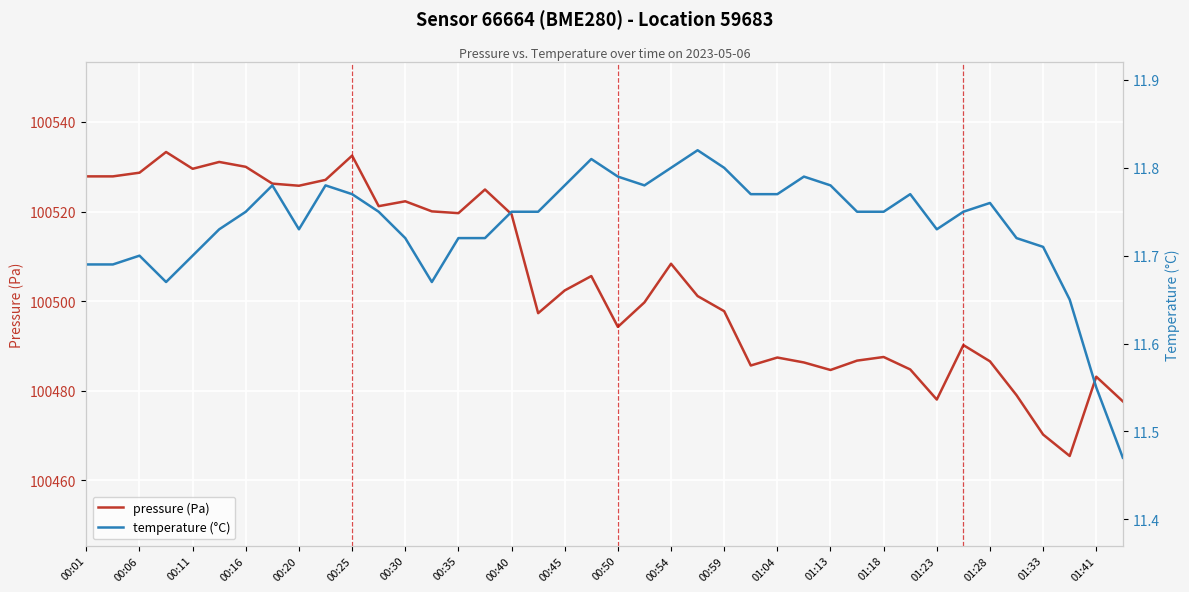

True or false: pressure (Pa) has a value of 25161.5 at 00:20.

False